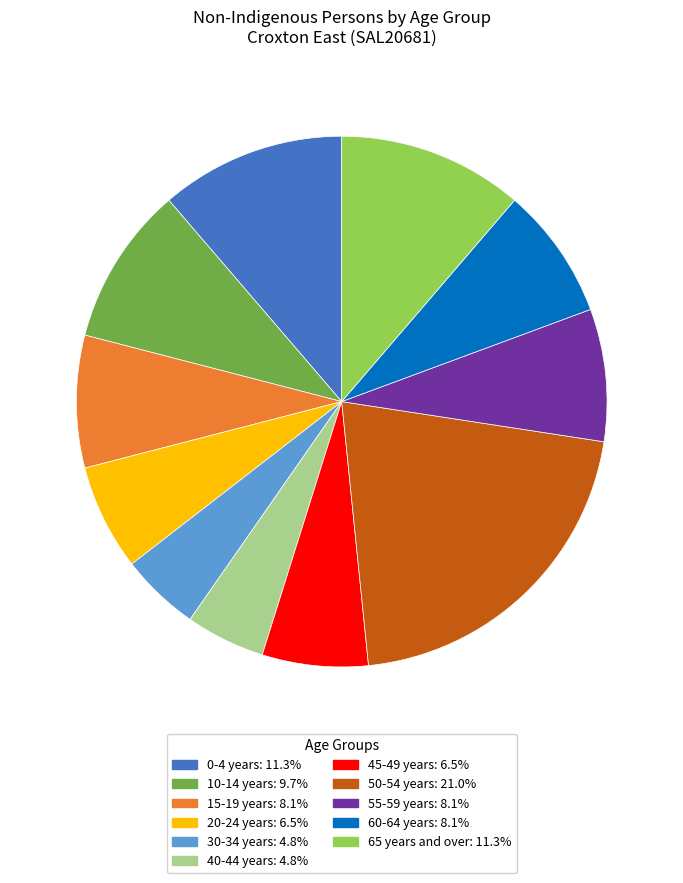

How many slices are in this pie chart?

11